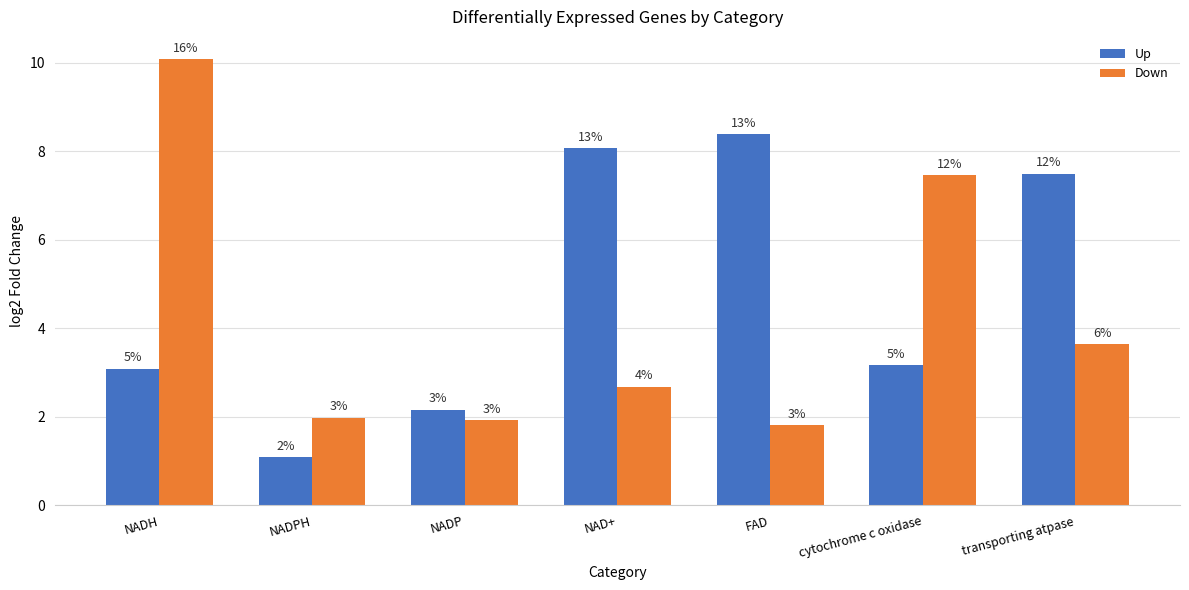

What is the label of the 3rd bar from the right?

FAD